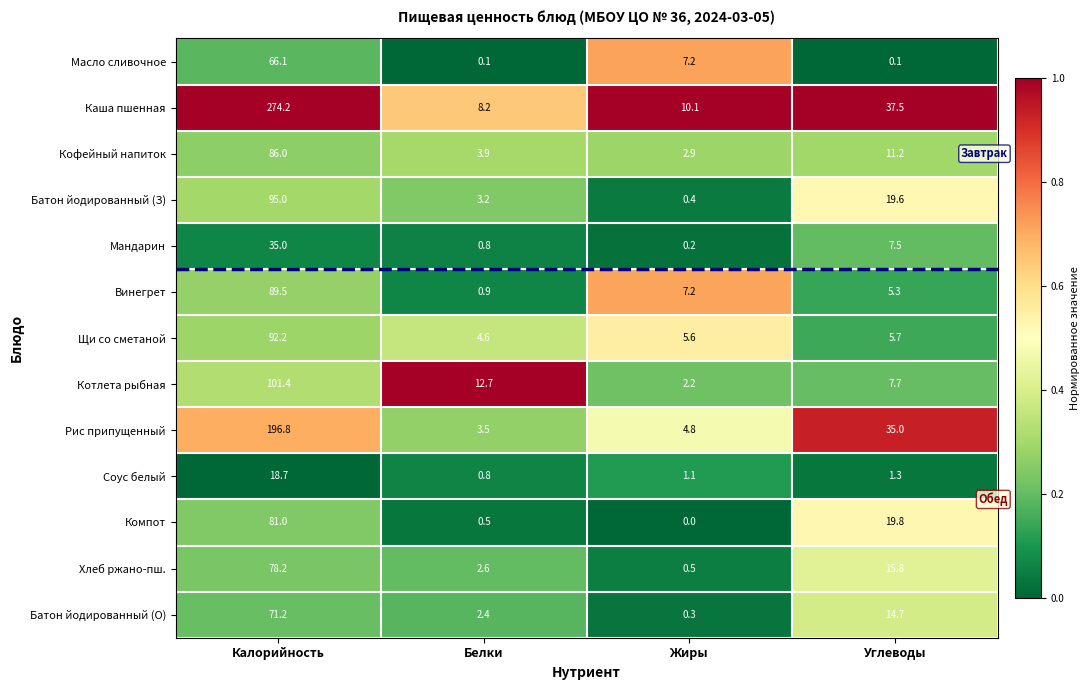

Count the number of data series in this chart.

13